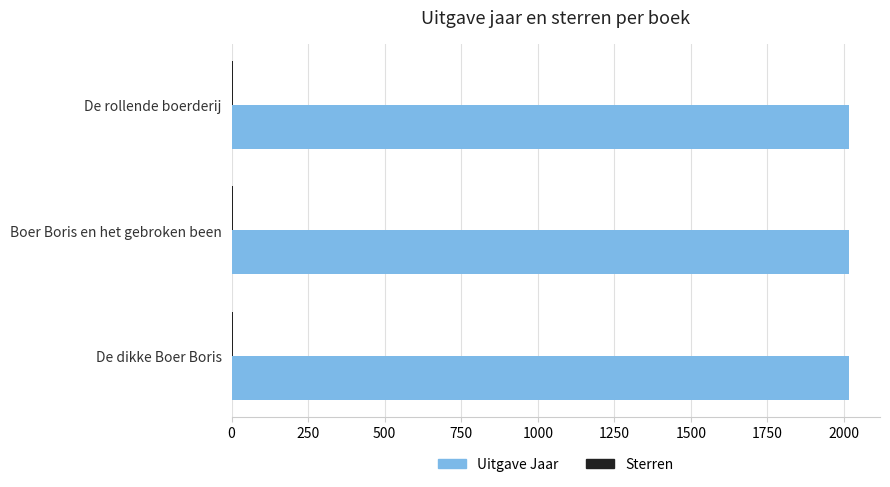

Count the number of data series in this chart.

2